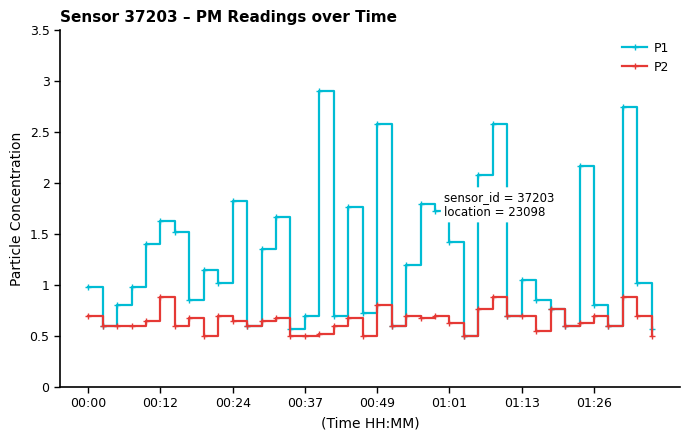

What is the value of the P1 point at the 35th from the left?

2.2